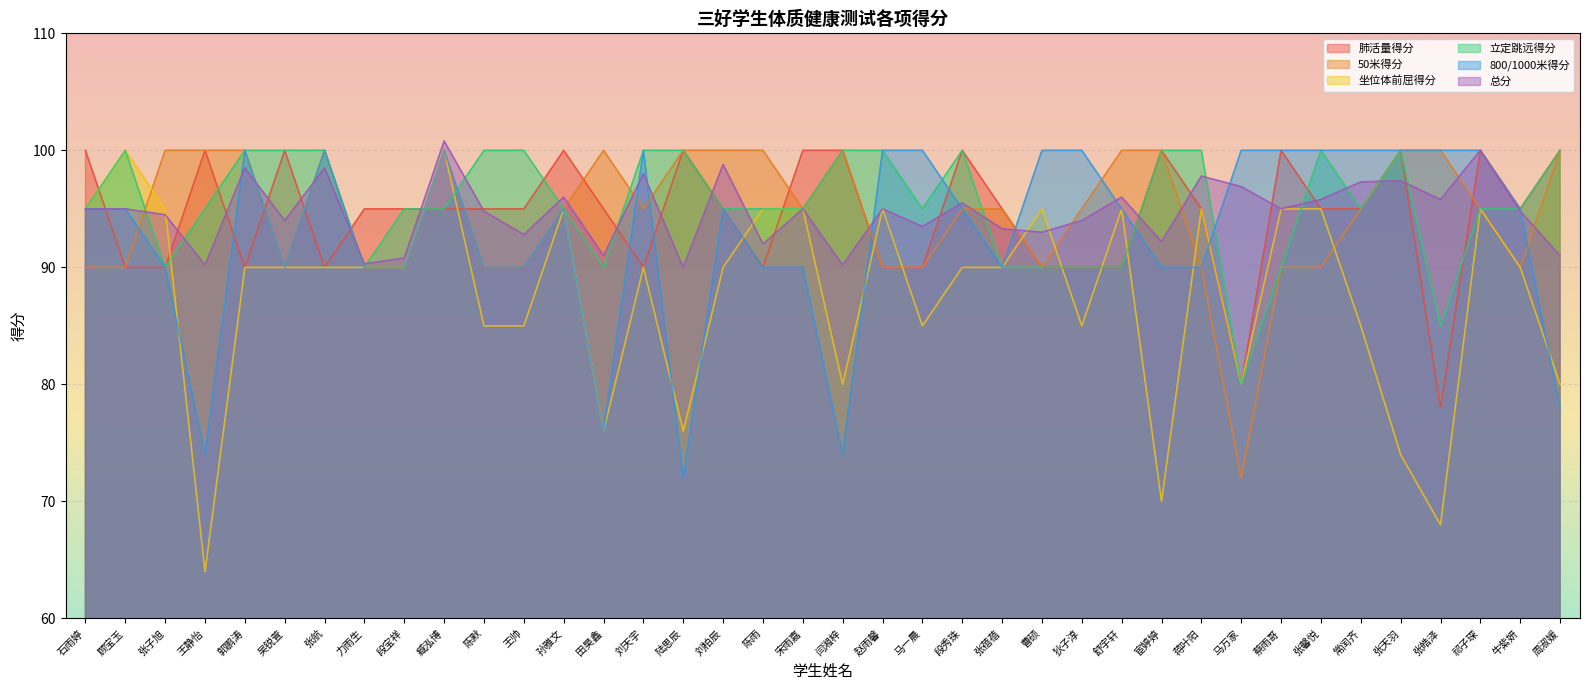

How many lines are shown in the chart?

6